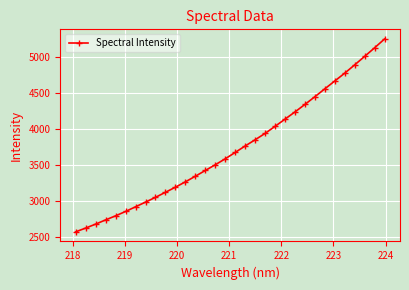

Reading left to right, extract all data points from this chart.

2570.7	2622.9	2678.3	2736.7	2793.6	2854.3	2919.5	2984.7	3051.2	3121.4	3192.5	3267.1	3345.2	3425.5	3505.3	3588.0	3677.1	3766.7	3853.1	3942.1	4040.3	4140.7	4241.1	4345.8	4453.2	4563.3	4672.4	4781.6	4897.1	5015.0	5134.8	5257.6